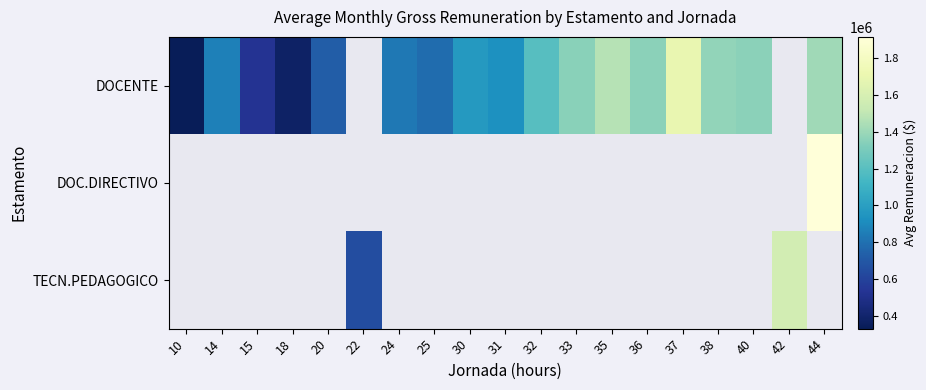

What is the maximum value for DOCENTE?

1693067.0